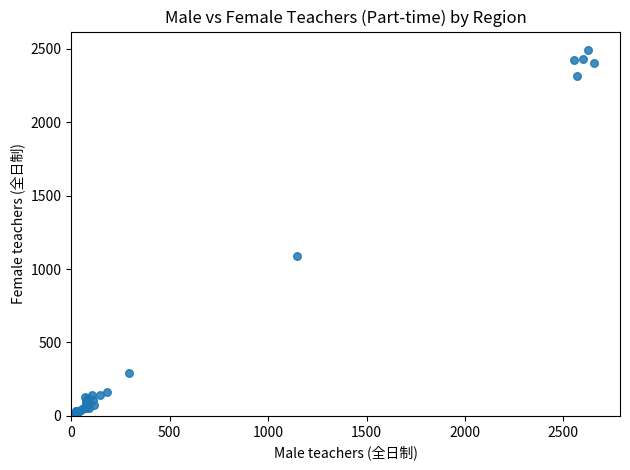

What Y value in the scatter plot is closest to 1248?

1092